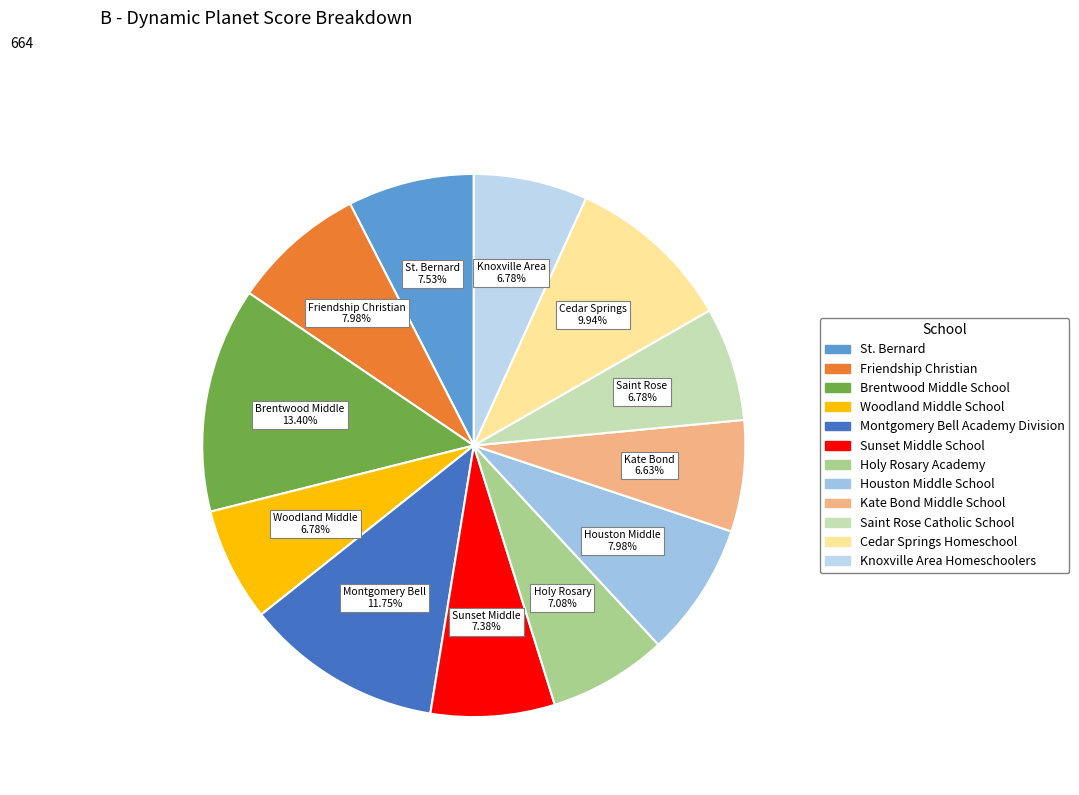

Is Montgomery Bell Academy Division the majority of the pie?

No